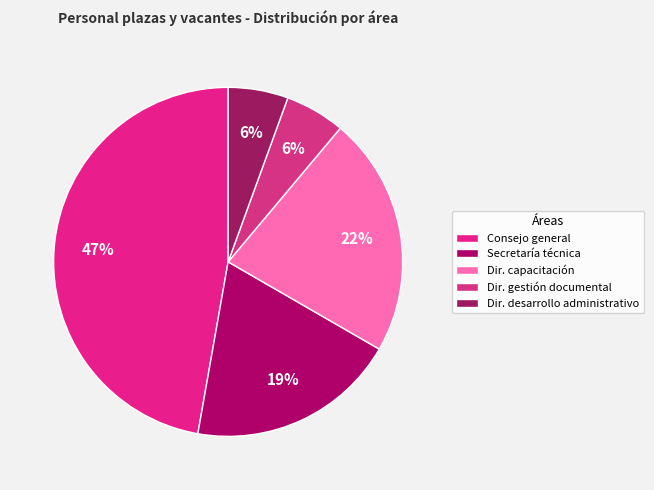

Is there a majority slice in this chart?

No